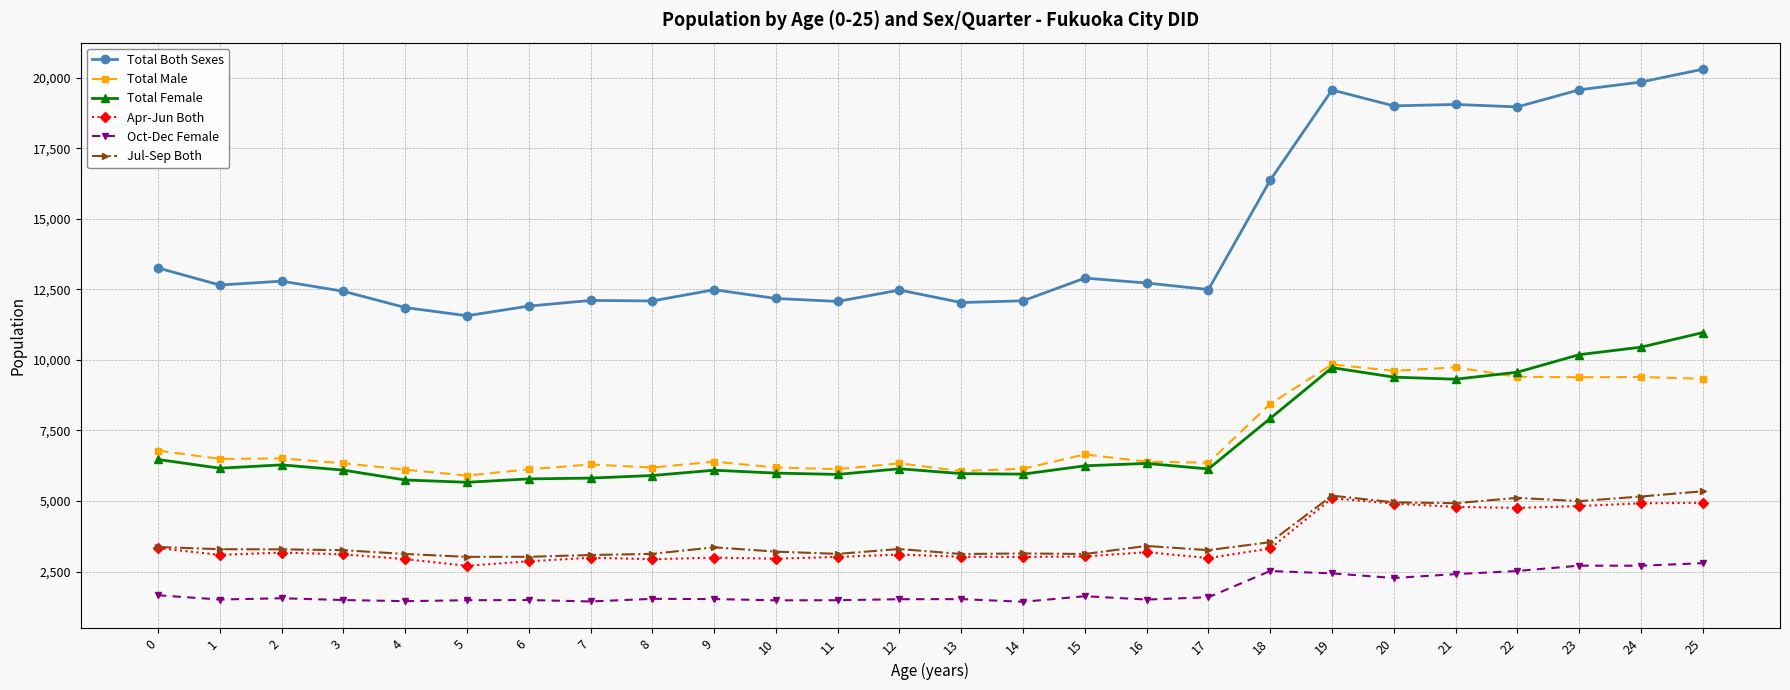

Which series has the widest spread of values?

Total Both Sexes